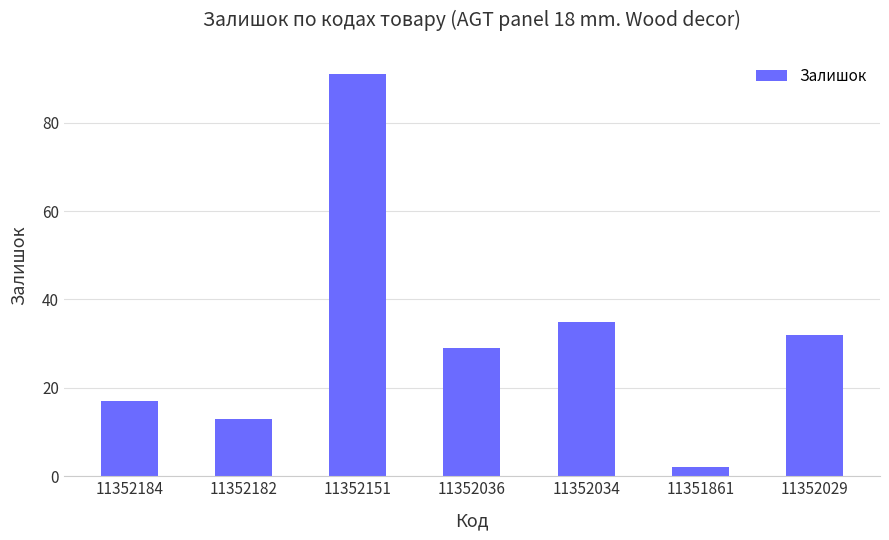

How many values are below 29?

3